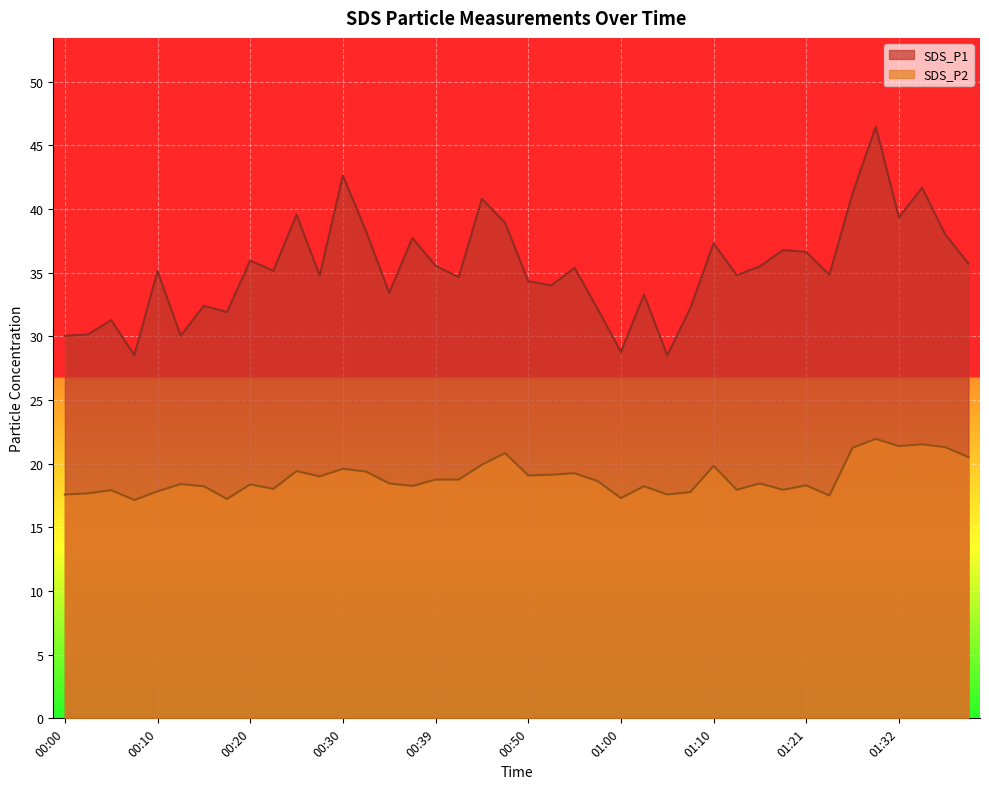

What is the difference between the maximum and minimum values in the SDS_P2 series?

4.8